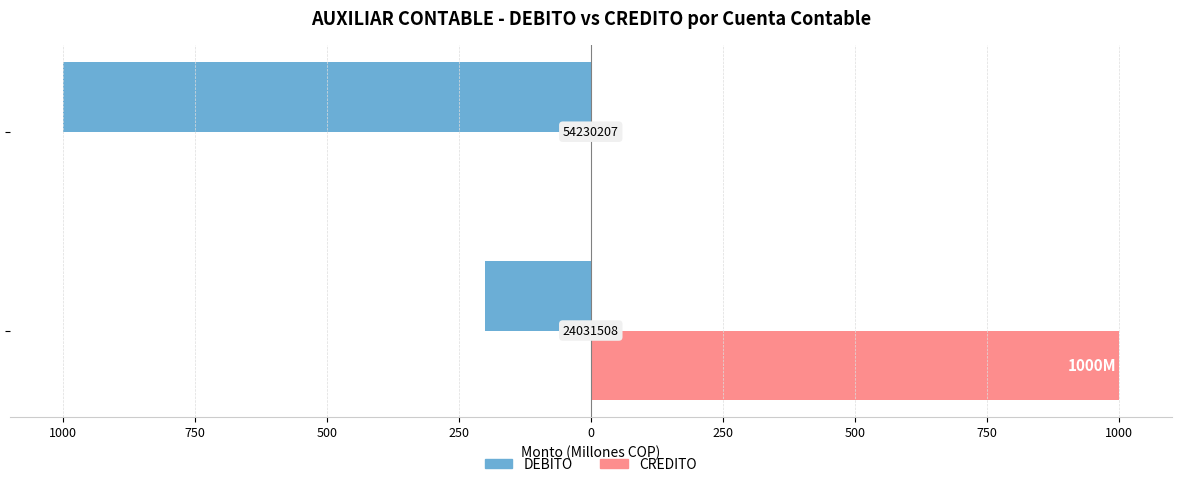

What are all the series names shown in the legend?

DEBITO, CREDITO